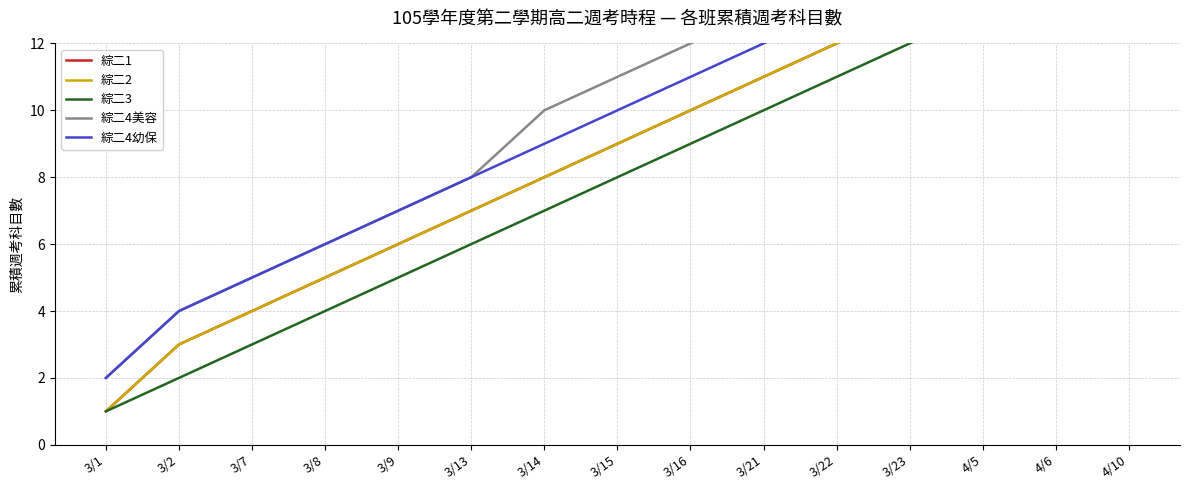

Rank the series by their maximum value, from lowest to highest.

綜二3, 綜二1, 綜二2, 綜二4幼保, 綜二4美容